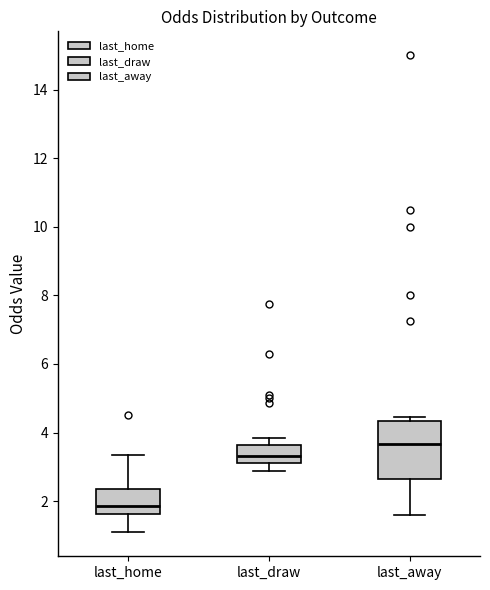

Reading left to right, read every box against the y-axis: the position of its median line, the range the box covers, and the ends of its whiskers. The values are not printed on the chart, so give them approximately, as read against the axis.

last_home: median 1.8, box 1.6 to 2.4, whiskers 1.0 to 3.4
last_draw: median 3.4, box 3.2 to 3.6, whiskers 2.8 to 3.8
last_away: median 3.6, box 2.6 to 4.4, whiskers 1.6 to 4.4 (just above the box's upper edge)